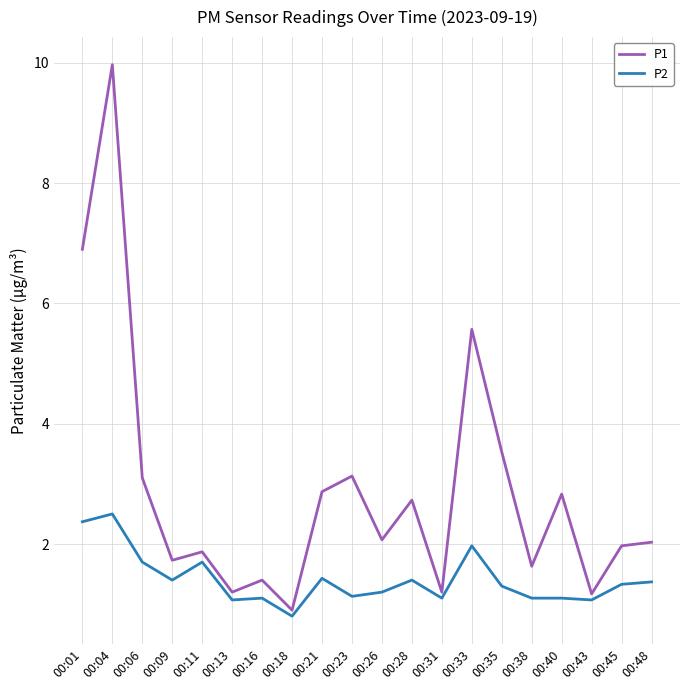

Rank the series by their average value, from highest to lowest.

P1, P2